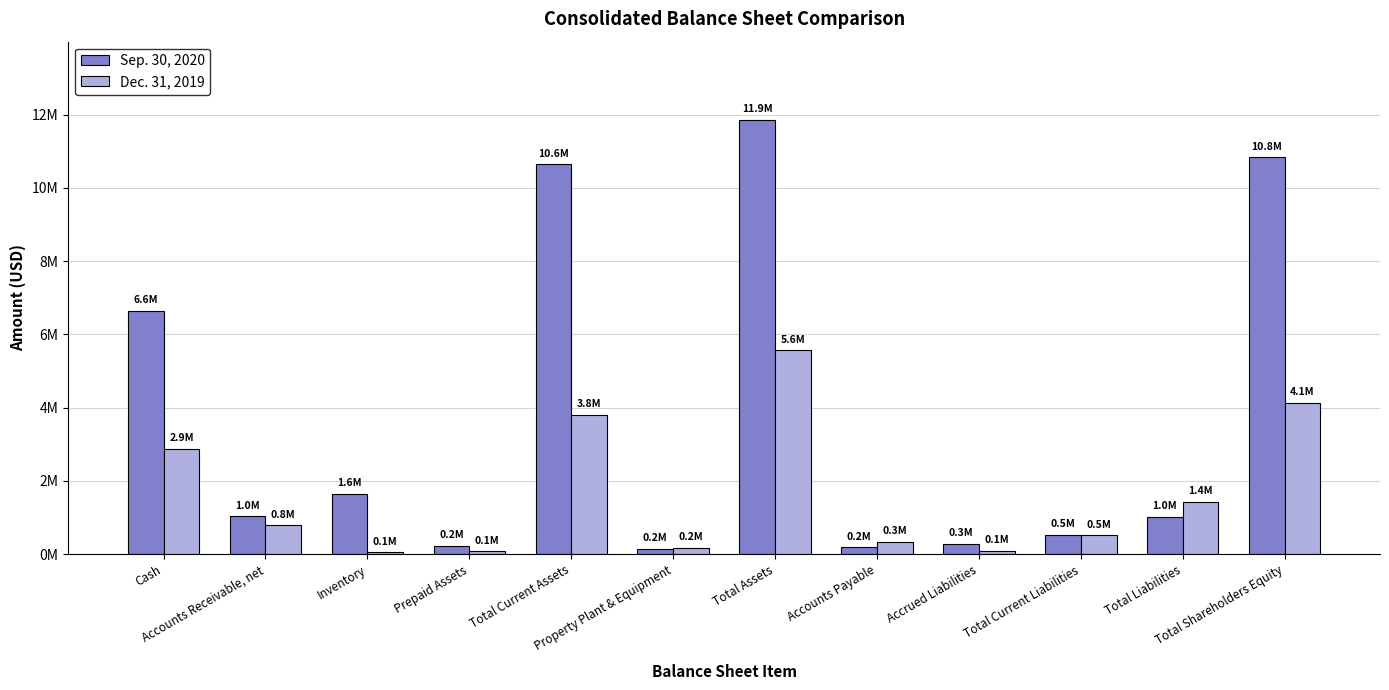

Between Total Assets and Total Current Liabilities, which series saw the biggest shift?

Sep. 30, 2020